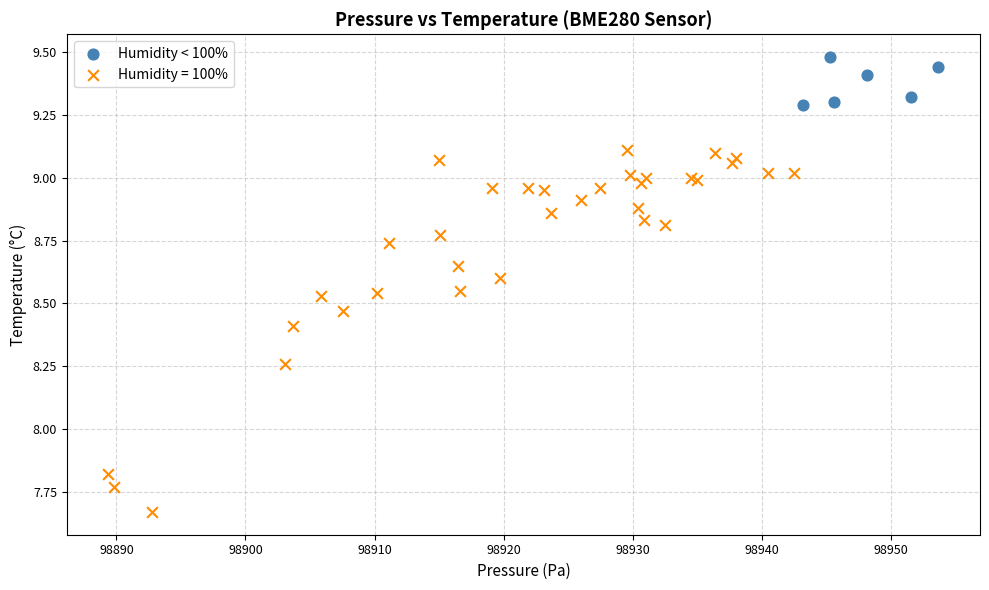

Which series has the largest Y range (max minus min)?

Humidity = 100%